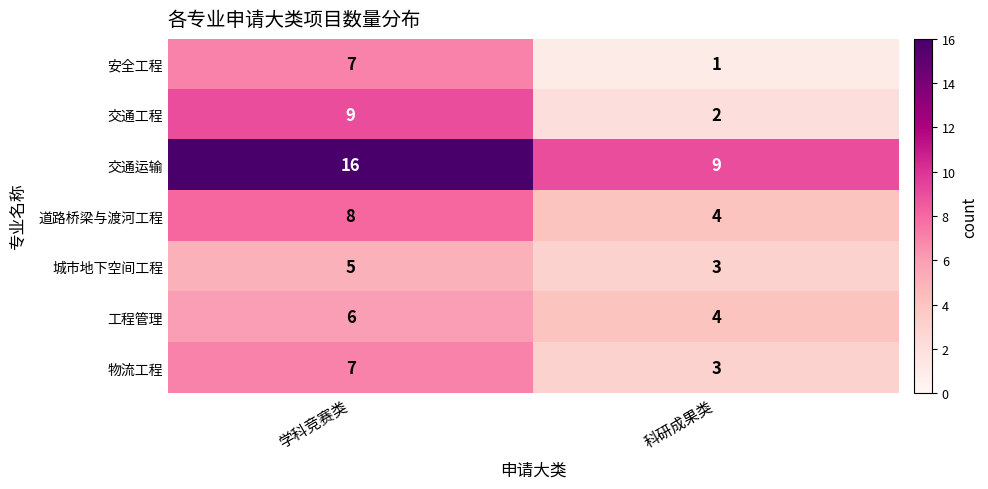

What is the difference between the maximum and minimum values in the 交通工程 series?

7